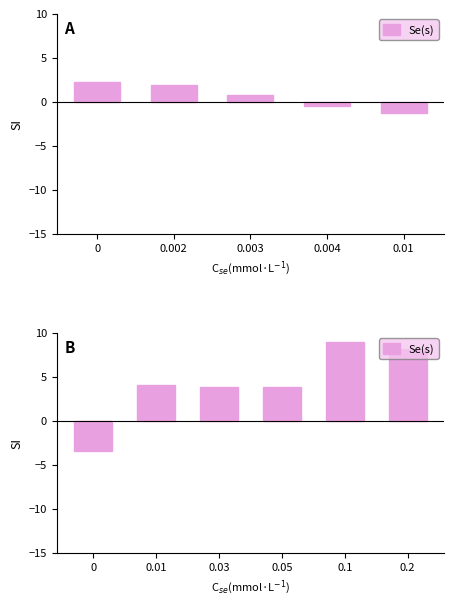

What is the value of the 2nd bar from the left?

4.1